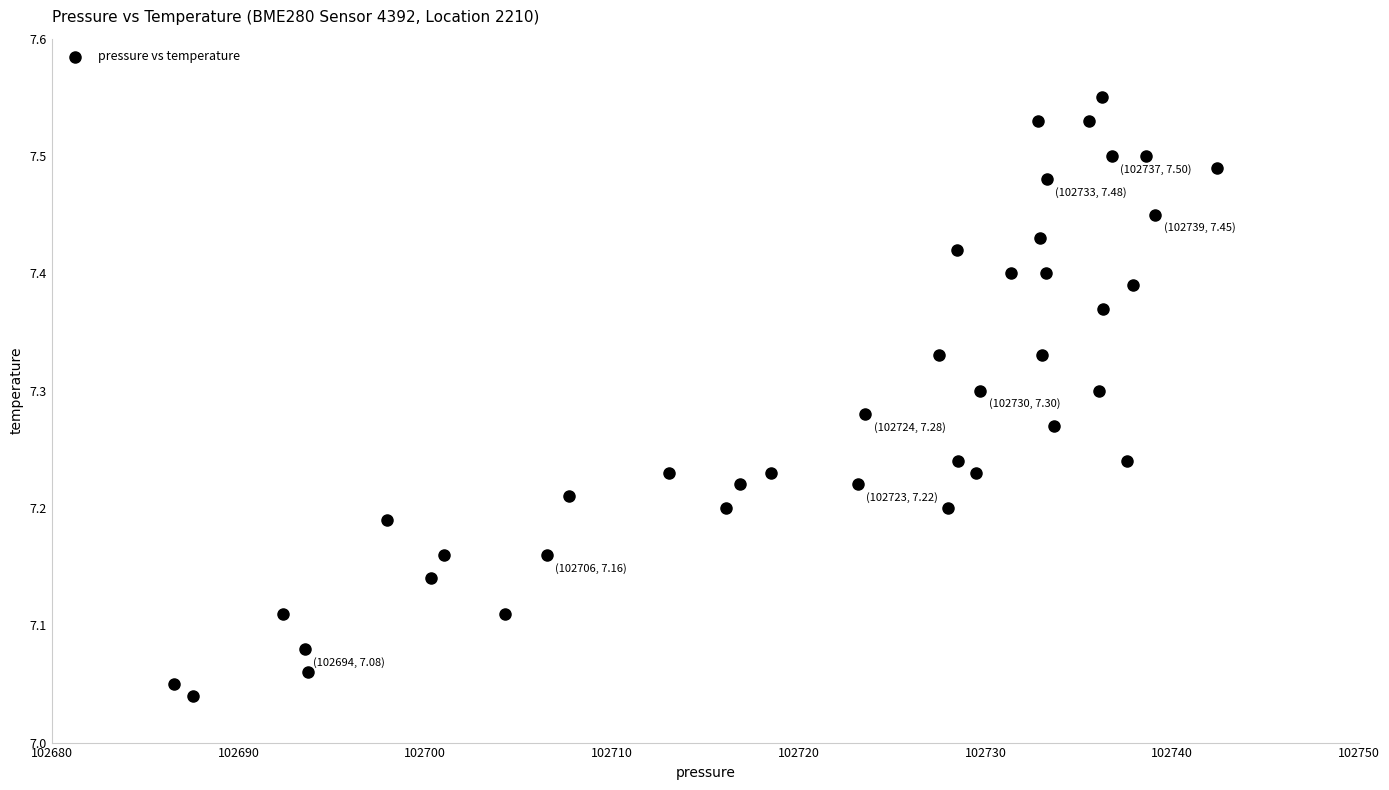

What is the range of X values (max minus min)?

55.9